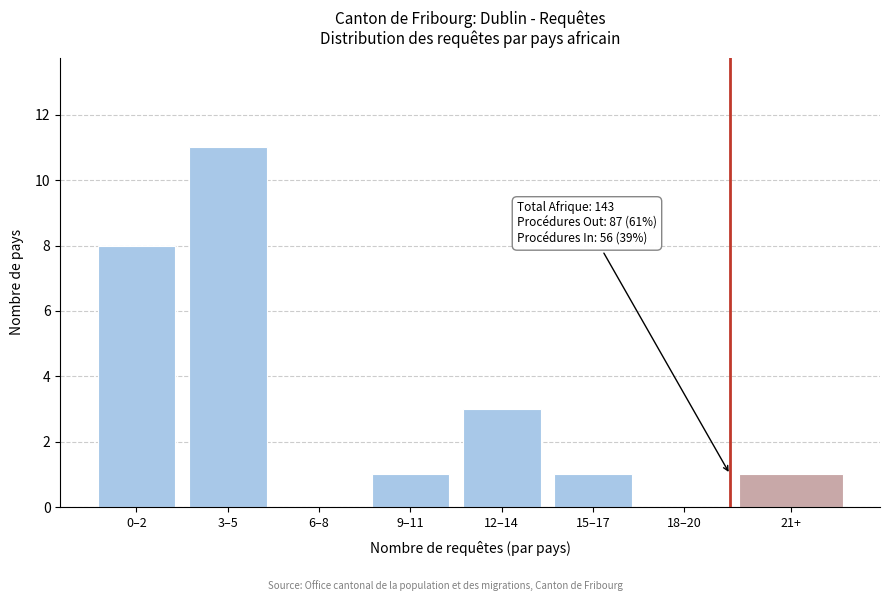

Reading right to left, extract all data points from this chart.

21+=1	18–20=0	15–17=1	12–14=3	9–11=1	6–8=0	3–5=11	0–2=8